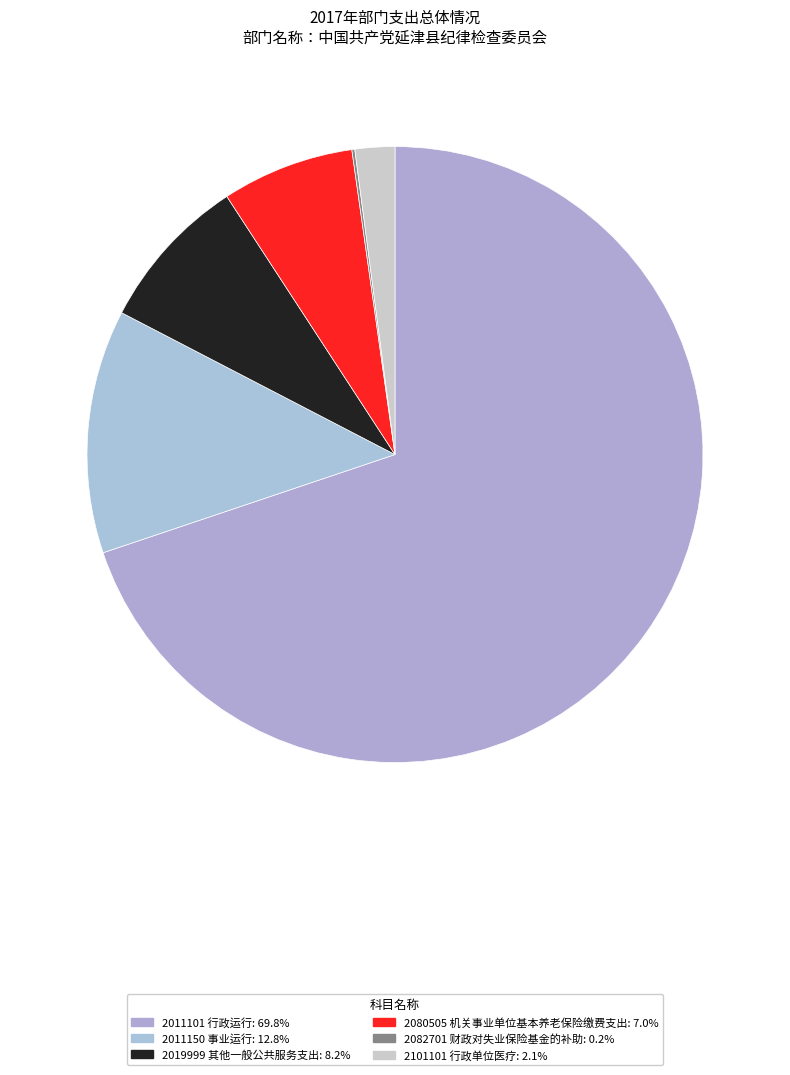

Does any single category account for the majority?

Yes